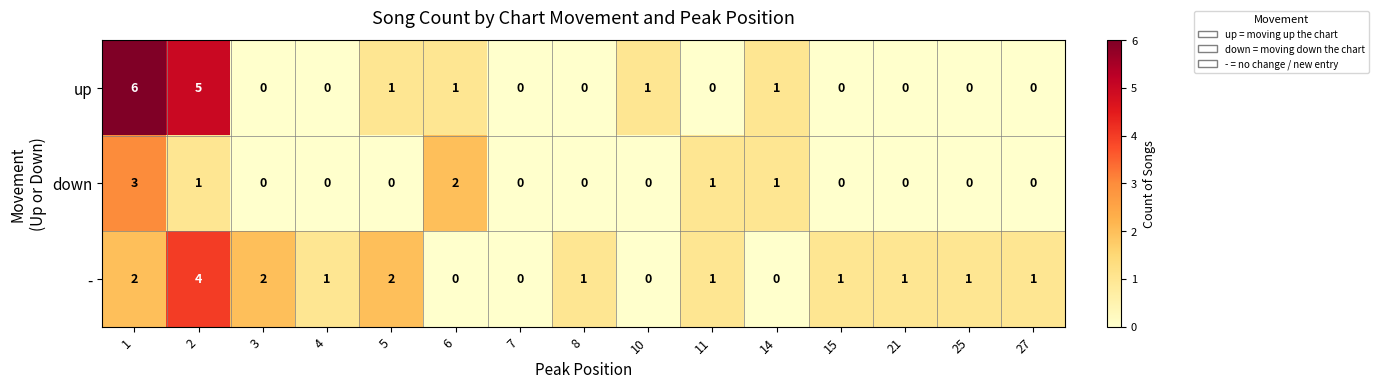

Count the - values in the range 0 to 2.

14